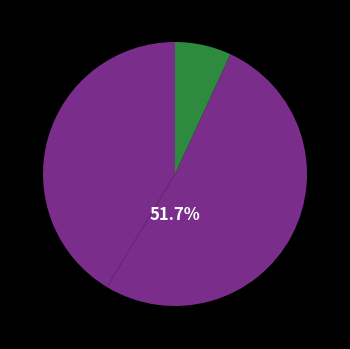

Rank the categories by value from highest to lowest.

Asie, Afrique, Europe